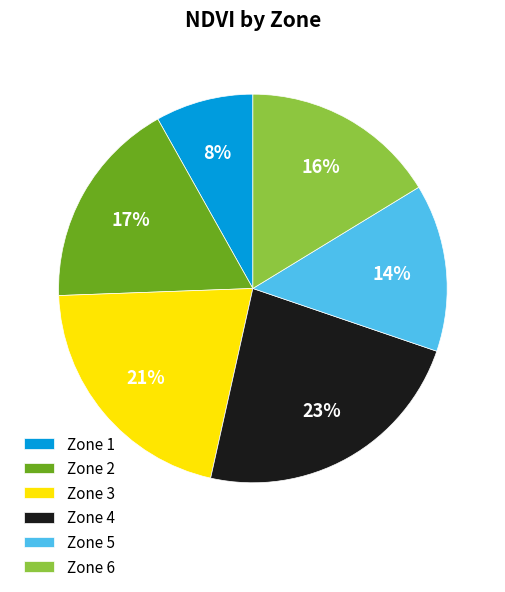

To the nearest percent, what is the combined percentage of Zone 3 and Zone 1?

29%